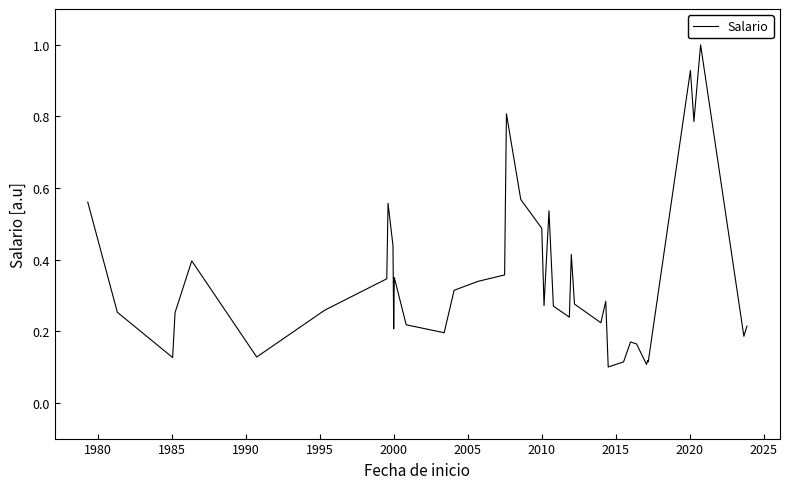

What is the greatest value displayed?

1.0